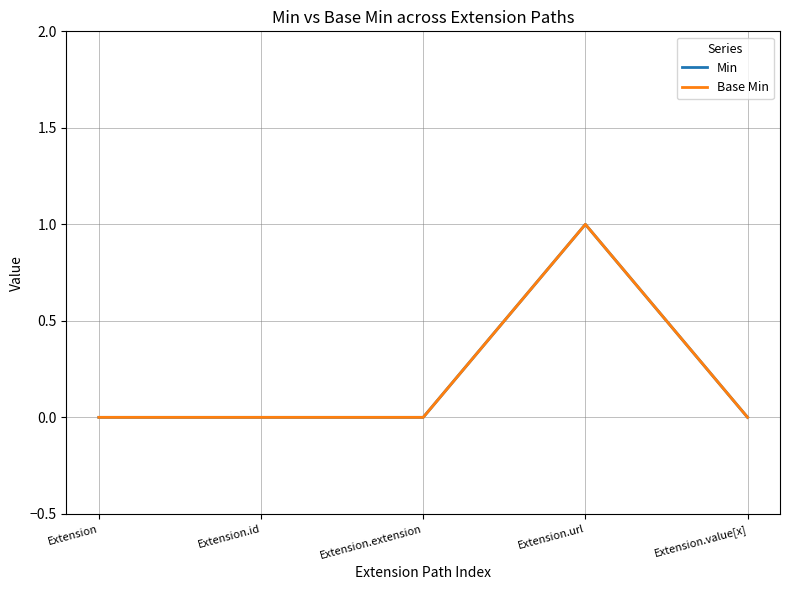

Does the chart have visible grid lines?

Yes